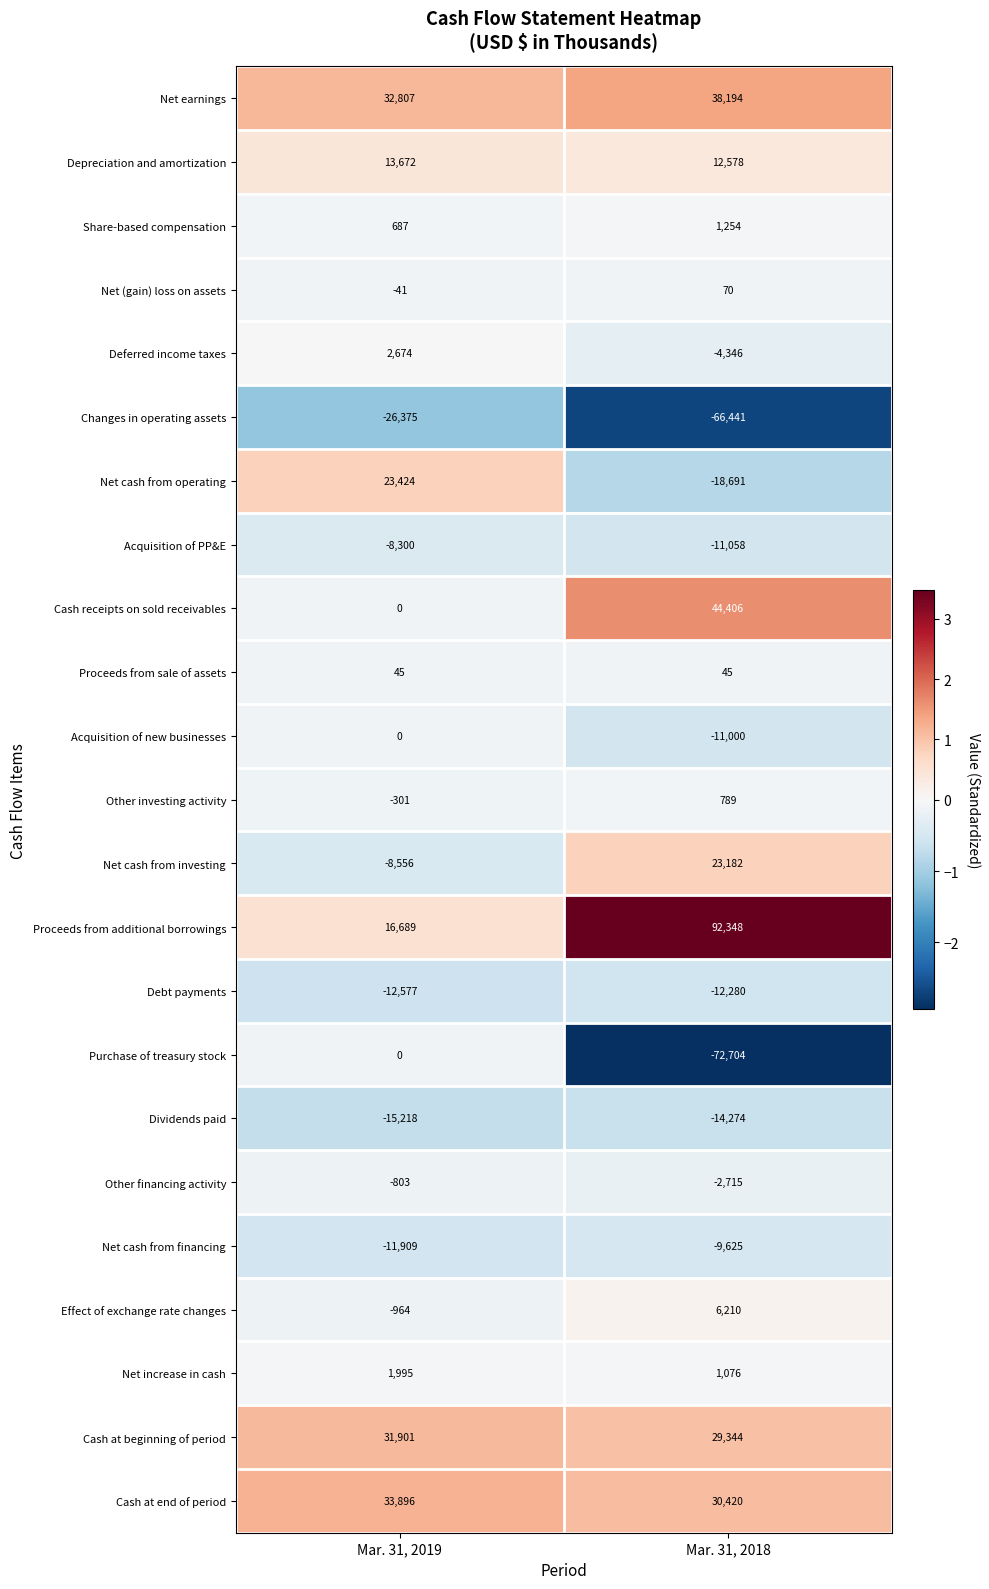

Rank the categories by Net cash from investing value from lowest to highest.

Mar. 31, 2019, Mar. 31, 2018